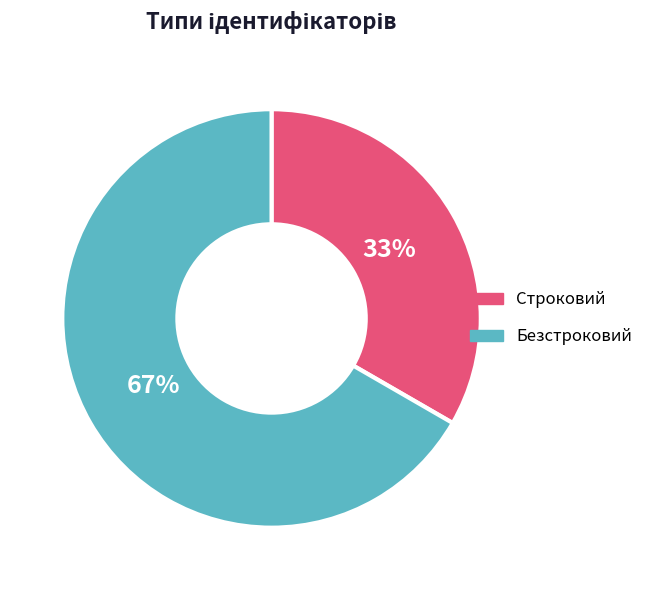

Which slice is the largest?

Безстроковий